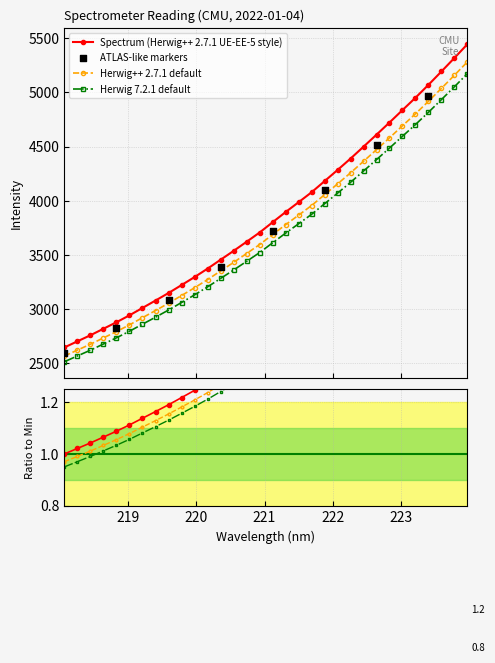

Which has a higher value, 223.5987 or 223.408?

223.5987